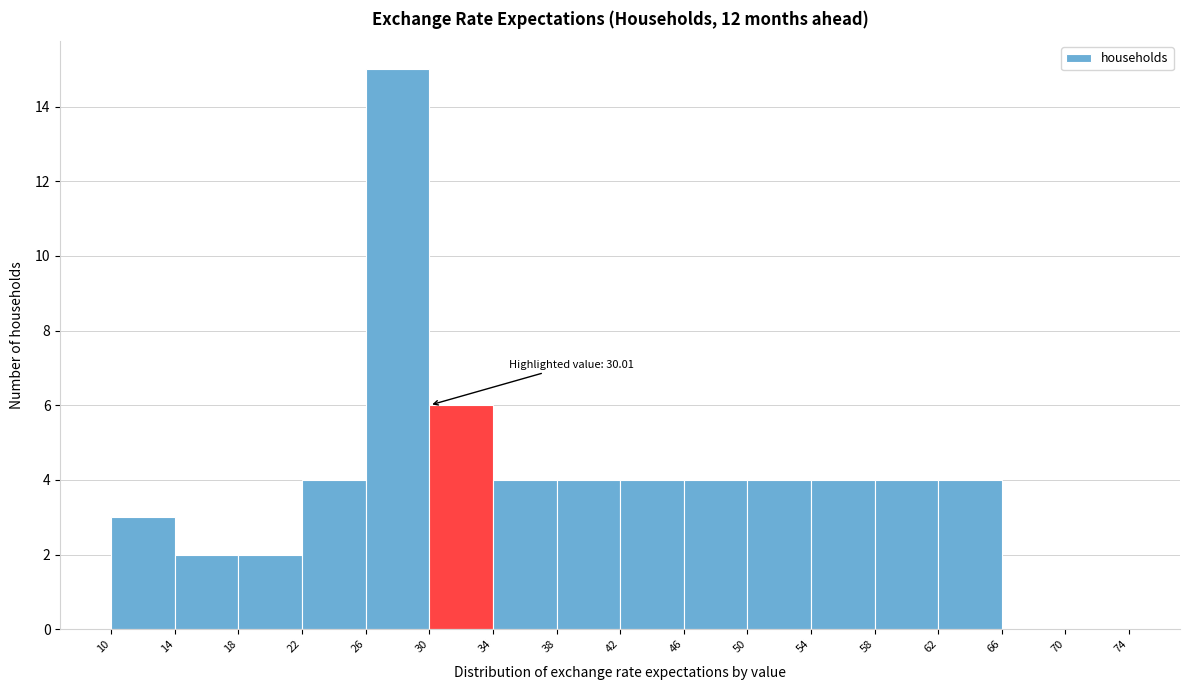

Which range on the x-axis has the tallest bar?

26 to 30